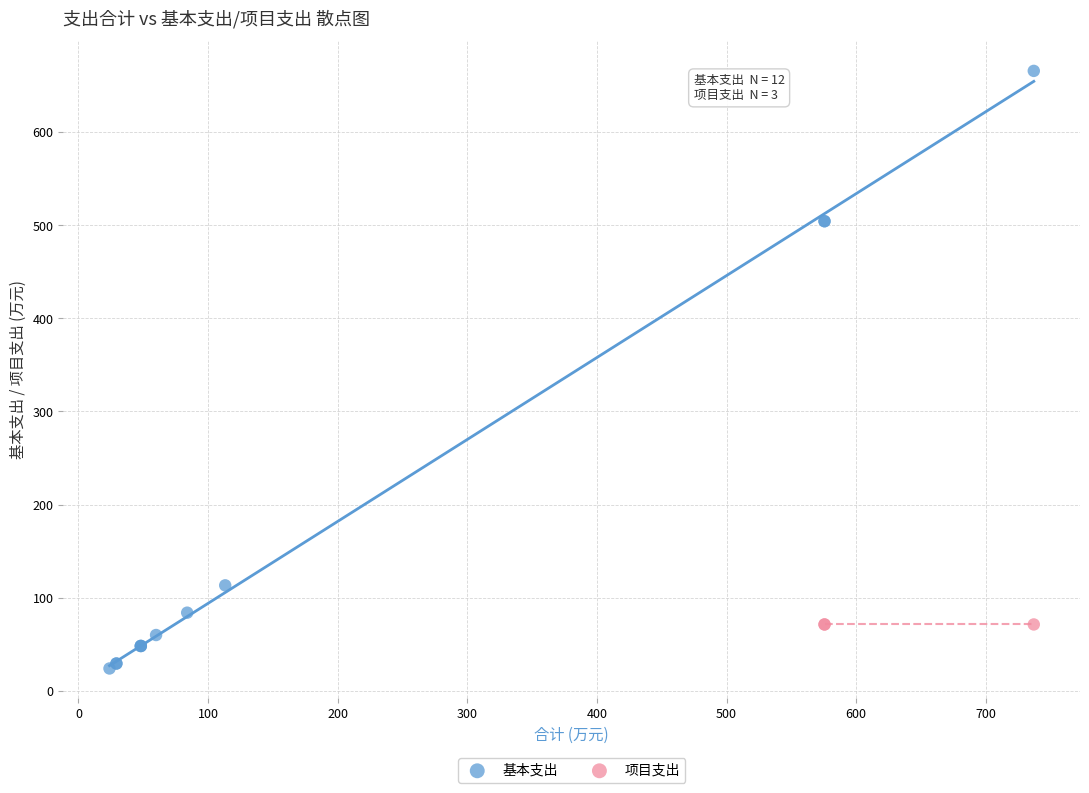

Which series contains the highest Y value?

基本支出